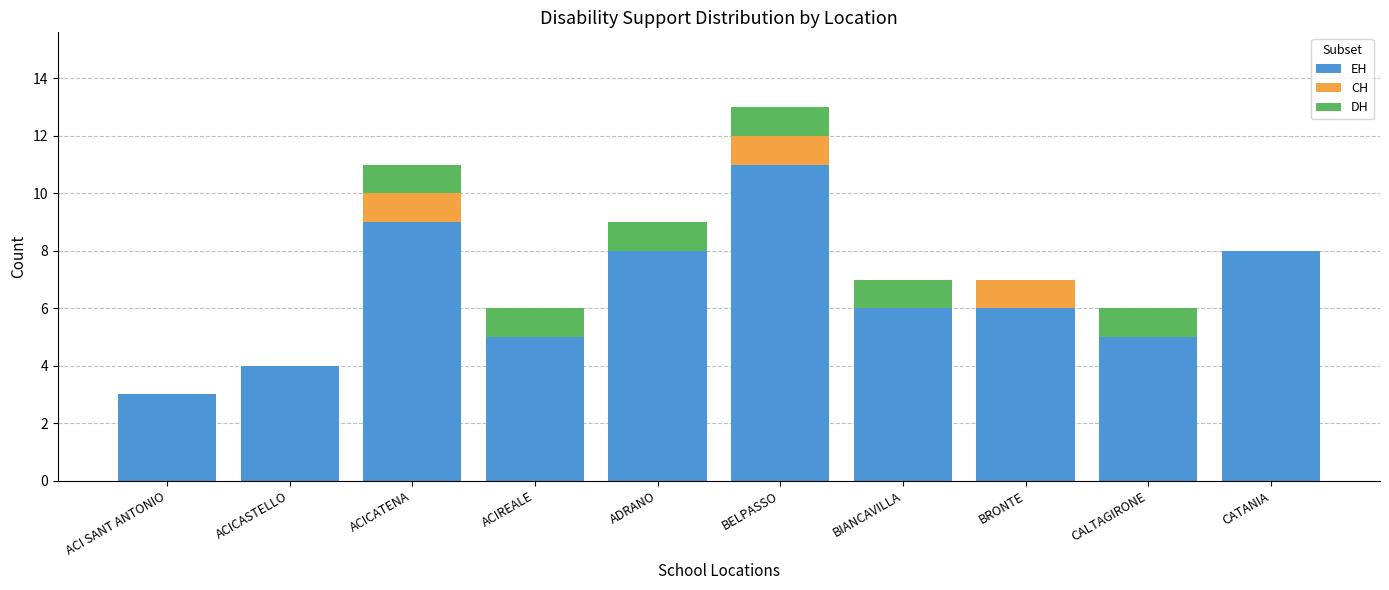

Reading left to right, transcribe the values for EH.

ACI SANT ANTONIO=3	ACICASTELLO=4	ACICATENA=9	ACIREALE=5	ADRANO=8	BELPASSO=11	BIANCAVILLA=6	BRONTE=6	CALTAGIRONE=5	CATANIA=8